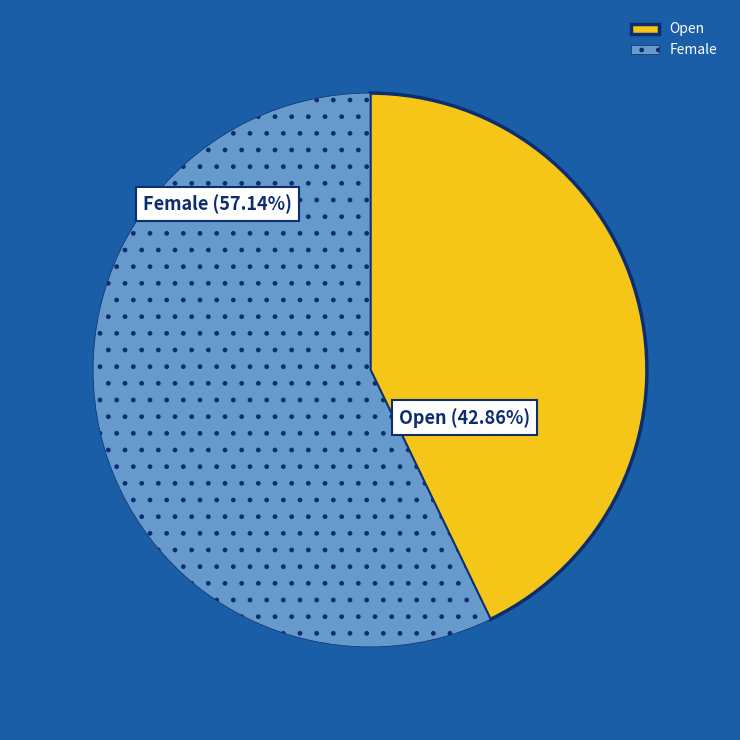

What is the ratio of the value at Female to the value at Open?

1.3